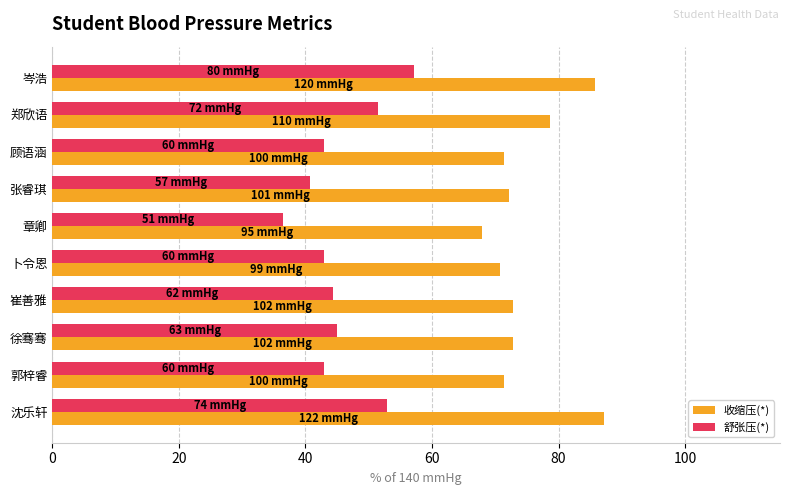

Which series changed the most between 岑浩 and 章卿?

舒张压(*)